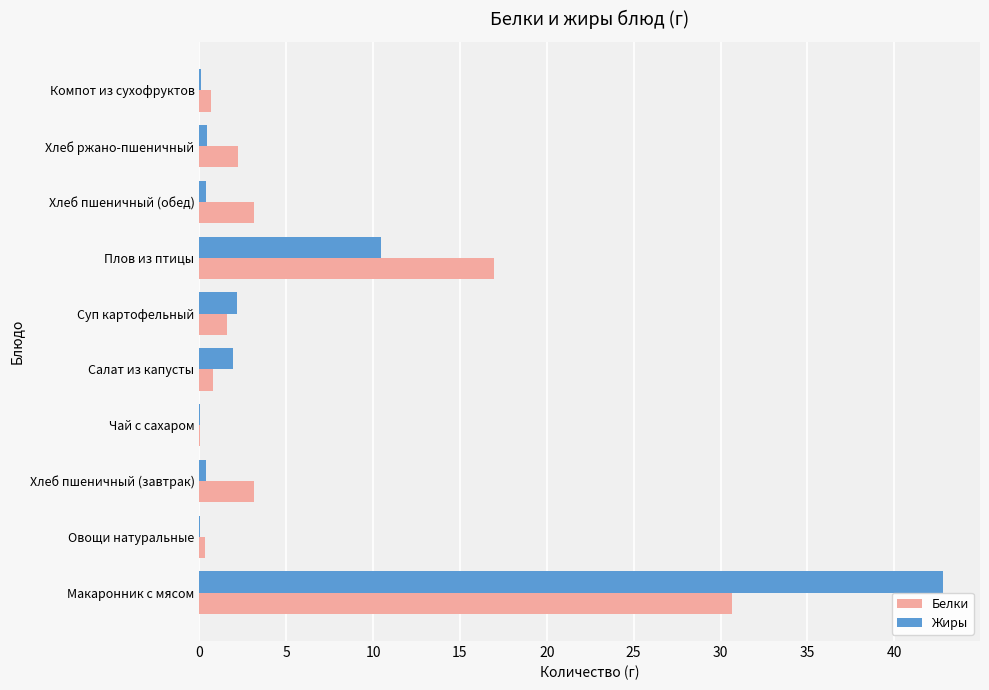

True or false: Жиры has a value of 1.9 at Салат из капусты.

True